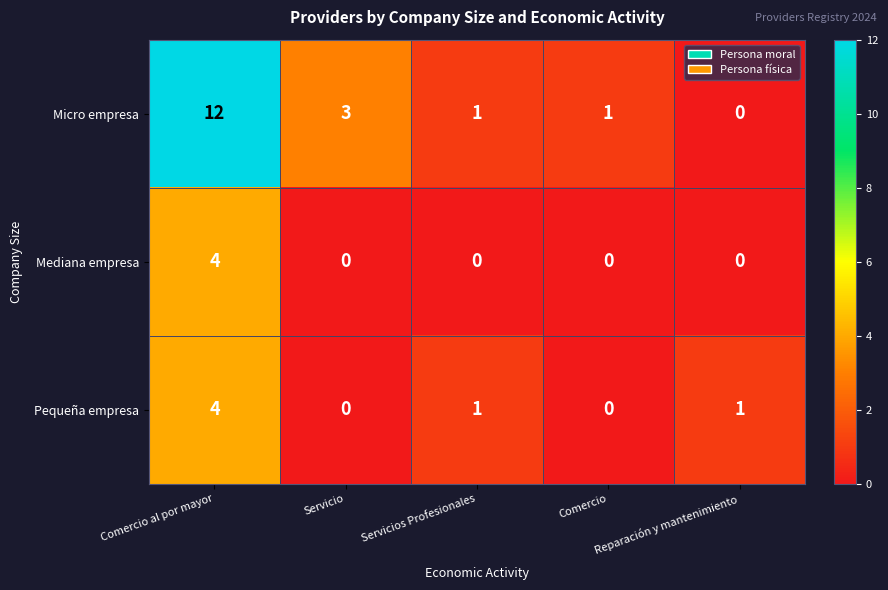

At which label does Micro empresa reach its minimum?

Reparación y mantenimiento